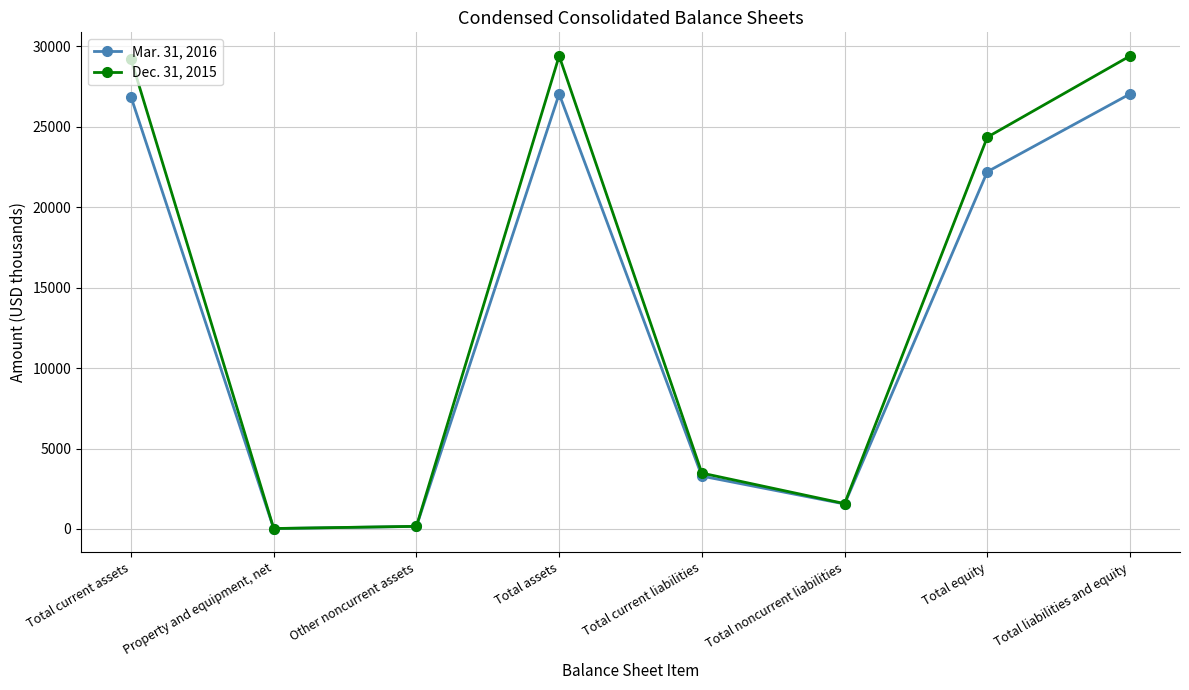

What is the value of the Dec. 31, 2015 point at the 6th from the left?

1575